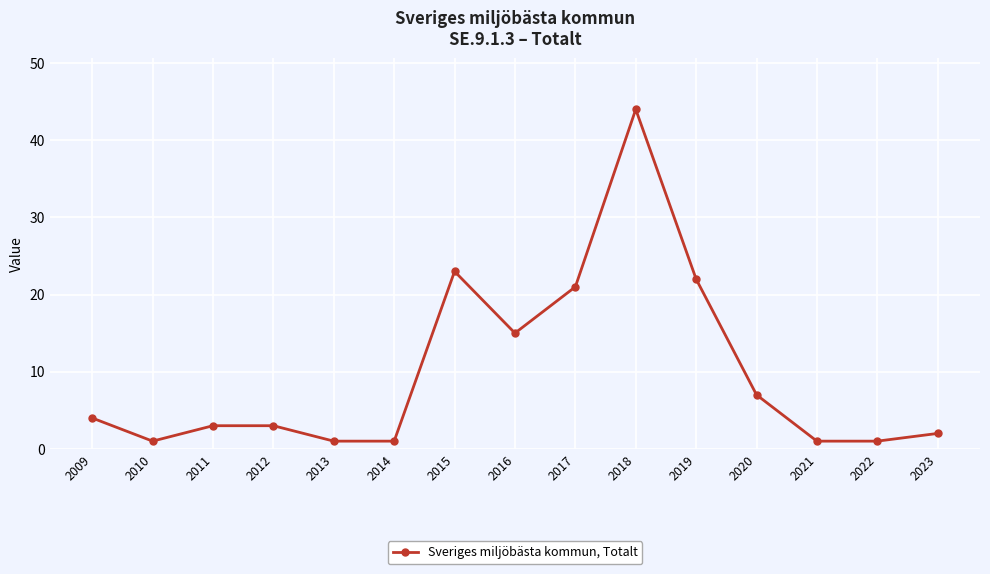

What is the value of the 3rd point from the left?

3